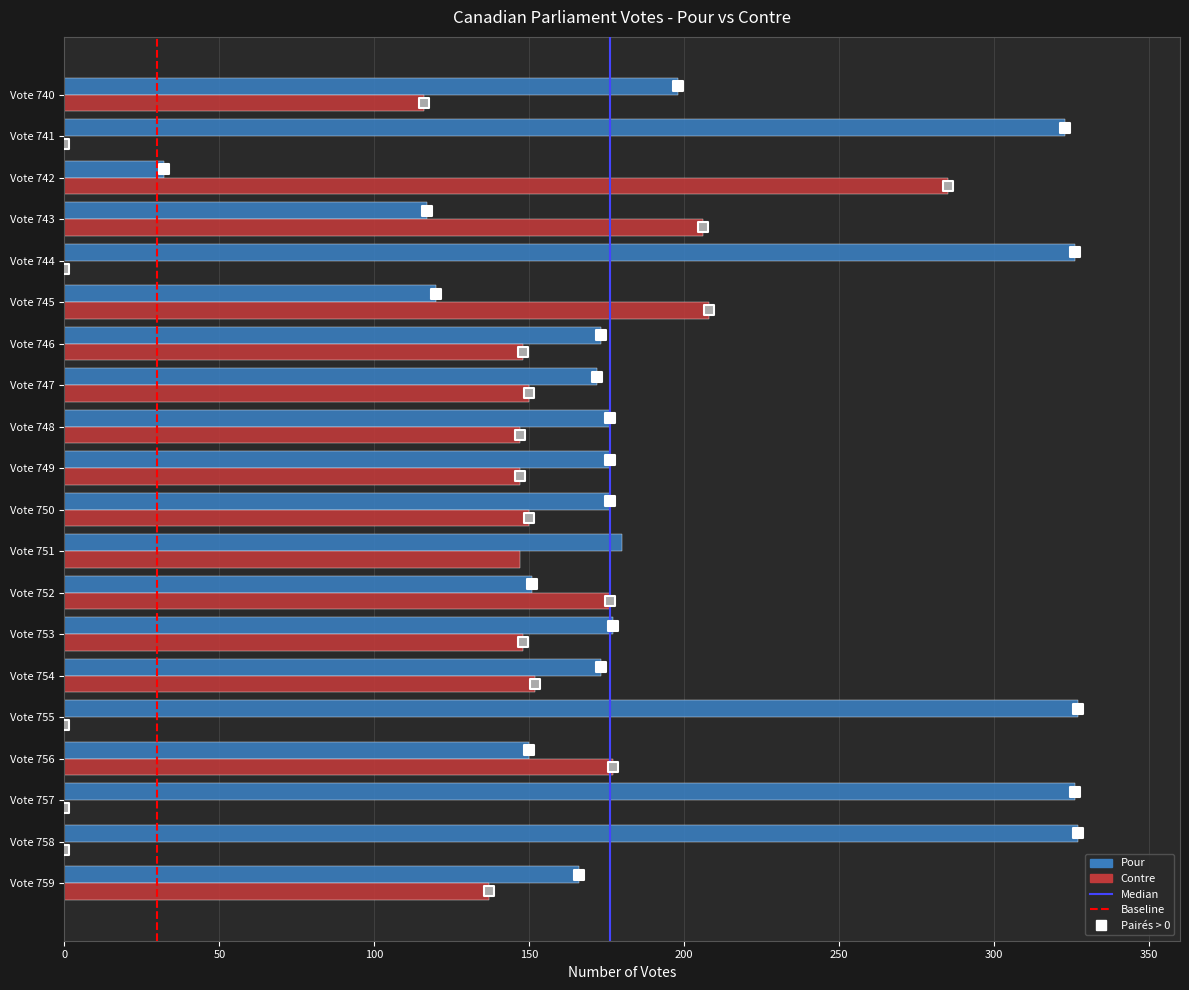

At how many categories does at least one series exceed 248?

6